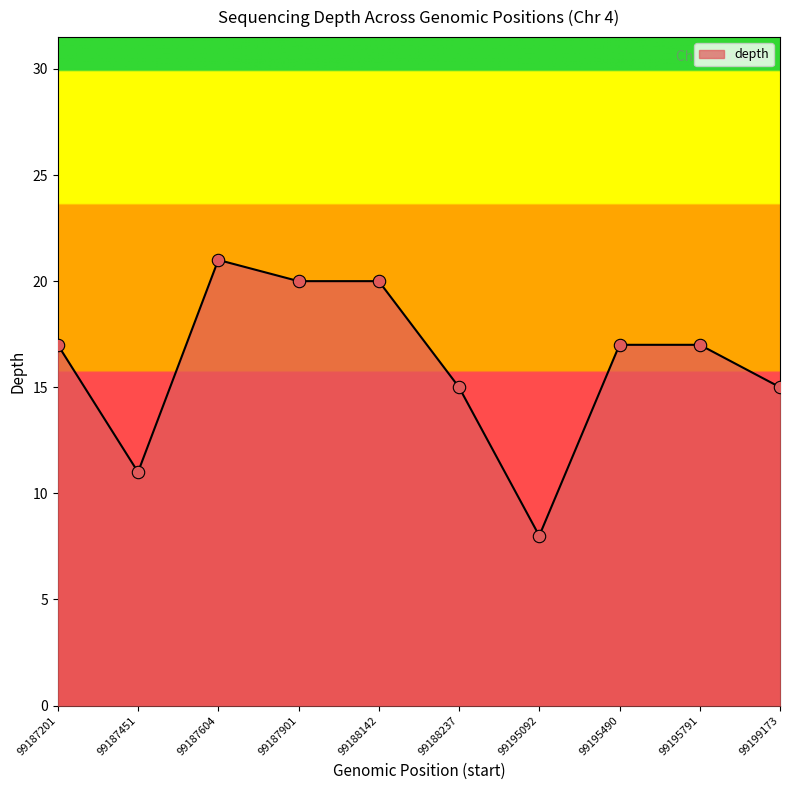

What is the ratio of the value at 99188142 to the value at 99187604?

1.0